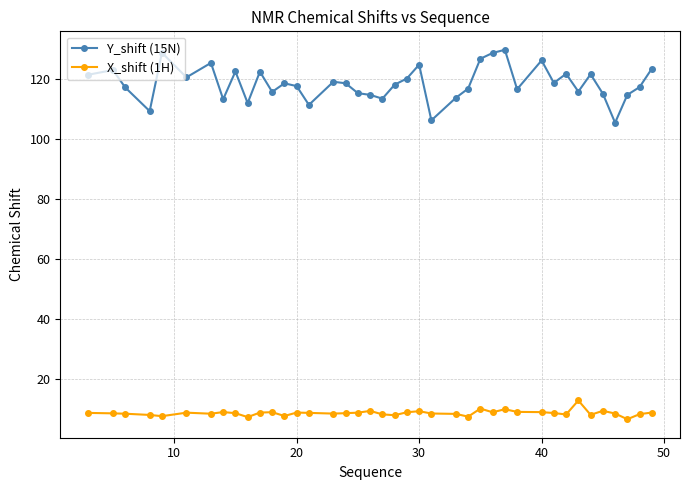

At how many categories does at least one series exceed 80?

40